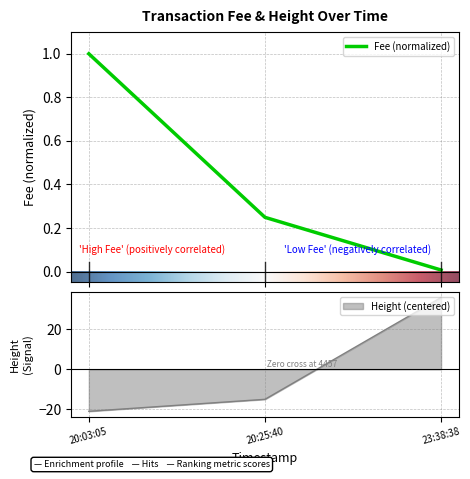

How many positive values does the Height series have?

1